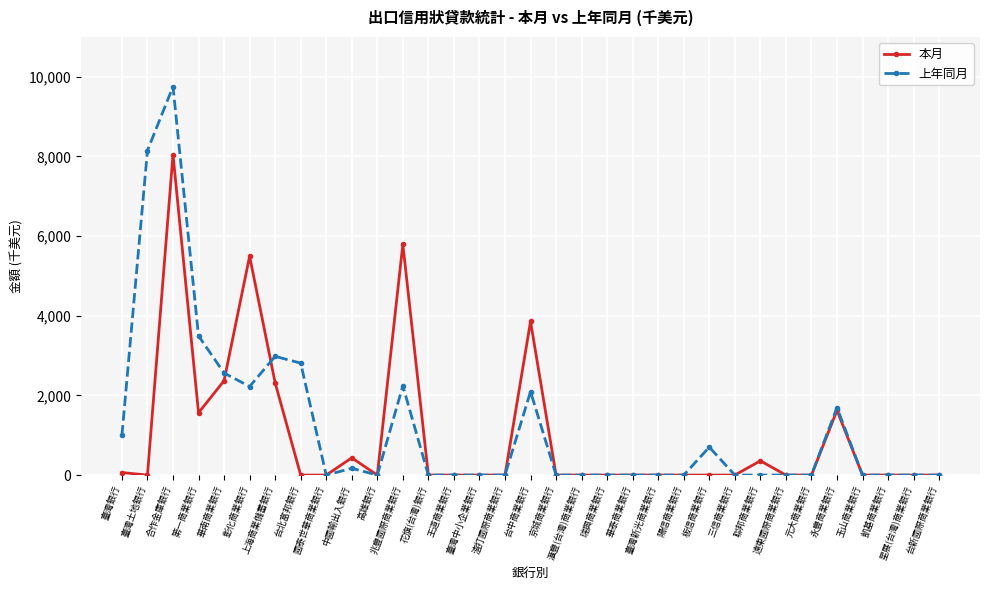

Between which two adjacent categories do 本月 and 上年同月 first intersect?

華南商業銀行 and 彰化商業銀行